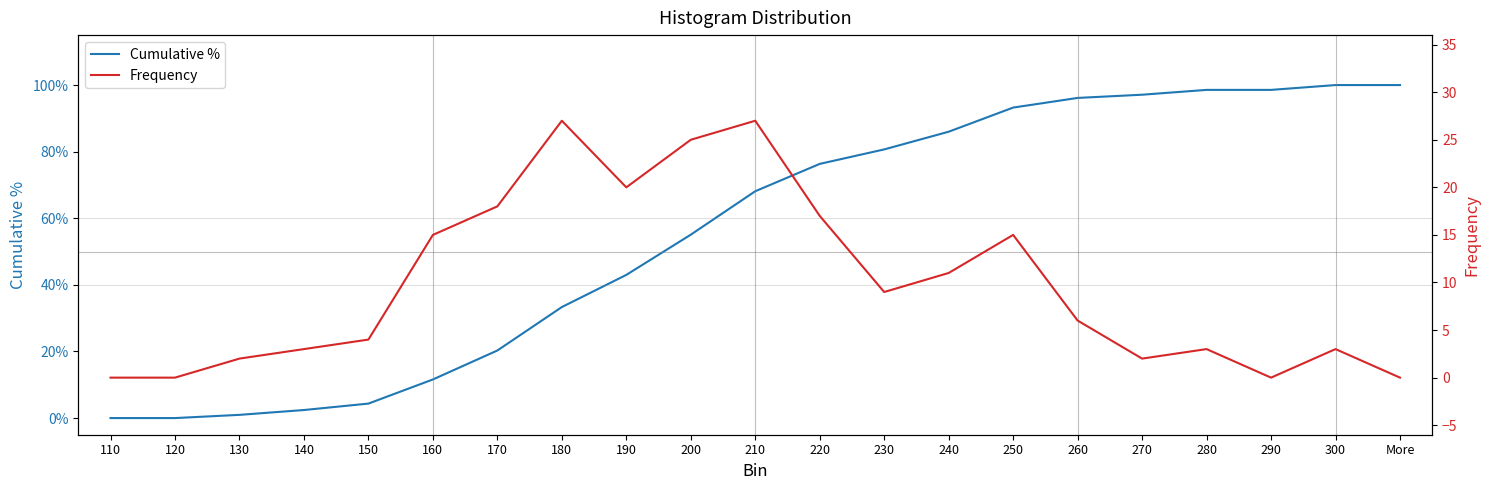

How many interior local valleys does the Frequency series have?

4